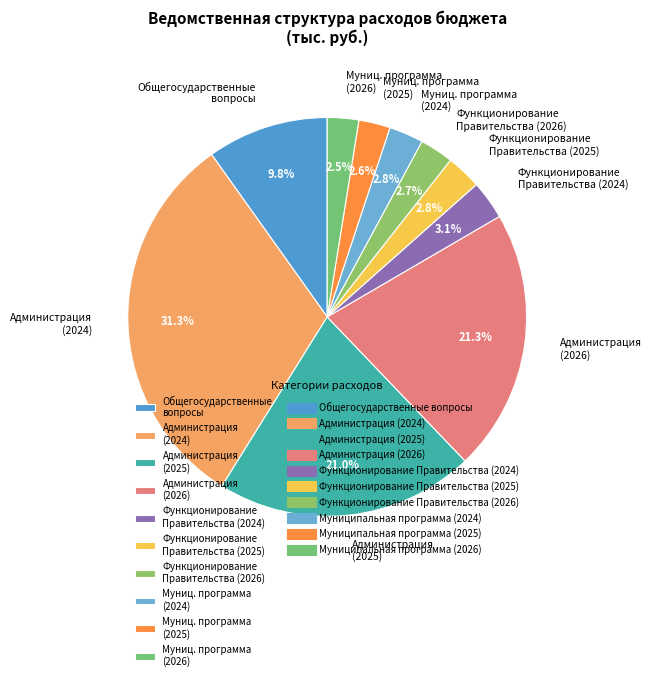

To the nearest percent, what is the combined percentage of Общегосударственные вопросы and Администрация (2024)?

41%